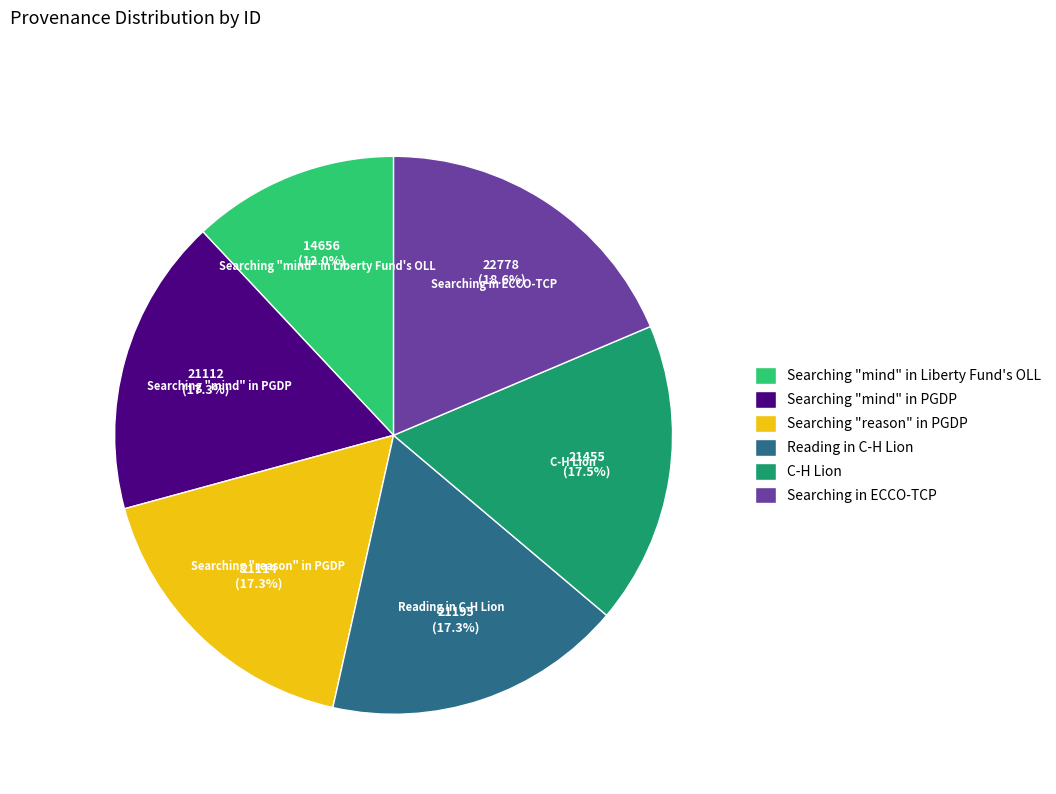

To the nearest percent, what percentage of the pie is Searching in ECCO-TCP?

19%